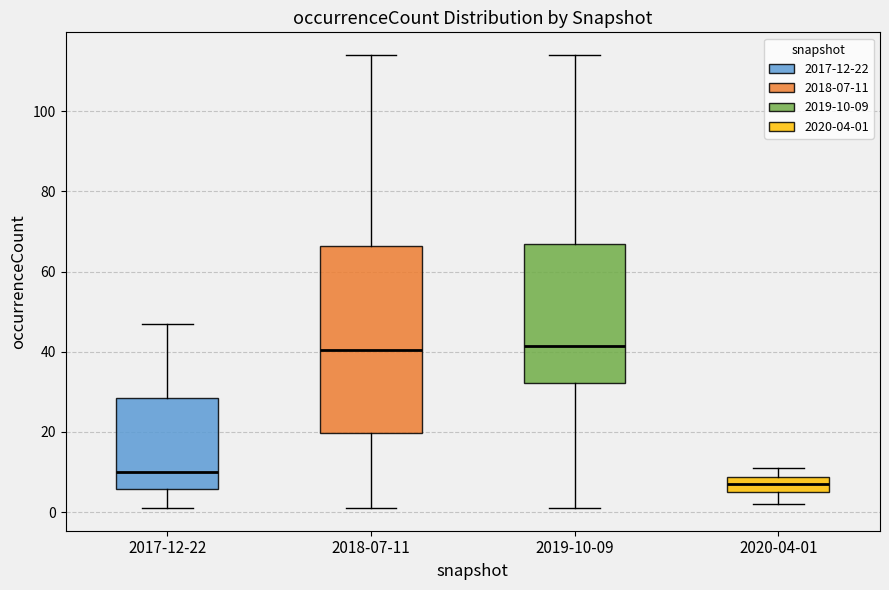

Reading left to right, transcribe this box plot: for each box, give where its median line is, the range the box spans, and where its two whiskers end, as read against the y-axis. The values are not printed on the chart, so give them approximately, as read against the axis.

2017-12-22: median 10, box 6 to 28, whiskers 2 to 48
2018-07-11: median 40, box 20 to 66, whiskers 2 to 114
2019-10-09: median 42, box 32 to 66, whiskers 2 to 114
2020-04-01: median 8 (inside the box), box 6 to 8, whiskers 2 to 12